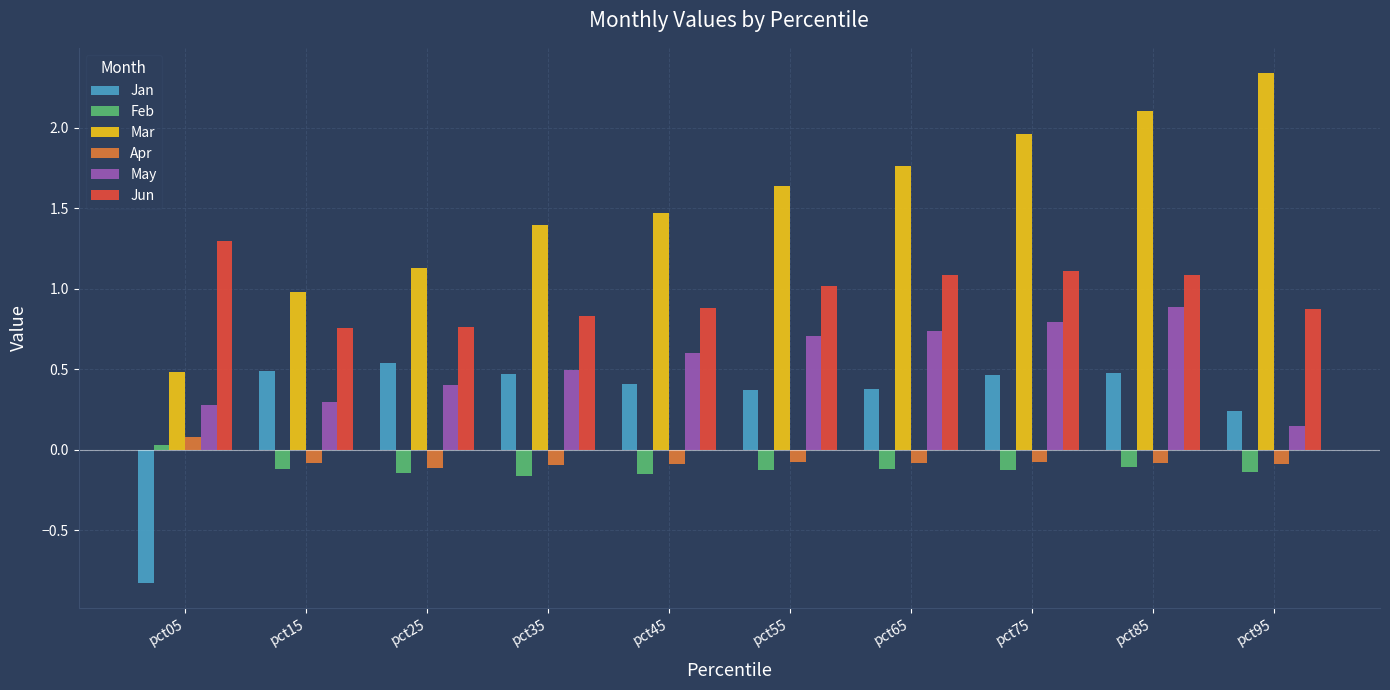

Rank the series by their maximum value, from lowest to highest.

Feb, Apr, Jan, May, Jun, Mar